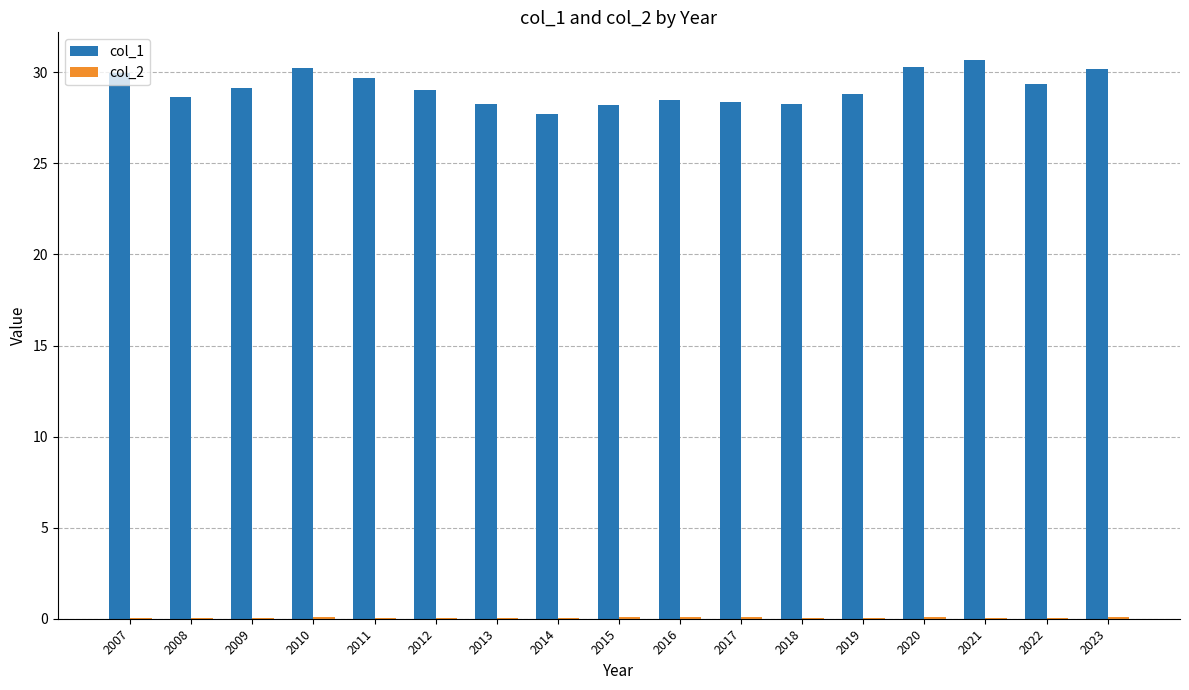

Does the chart contain stacked bars?

No